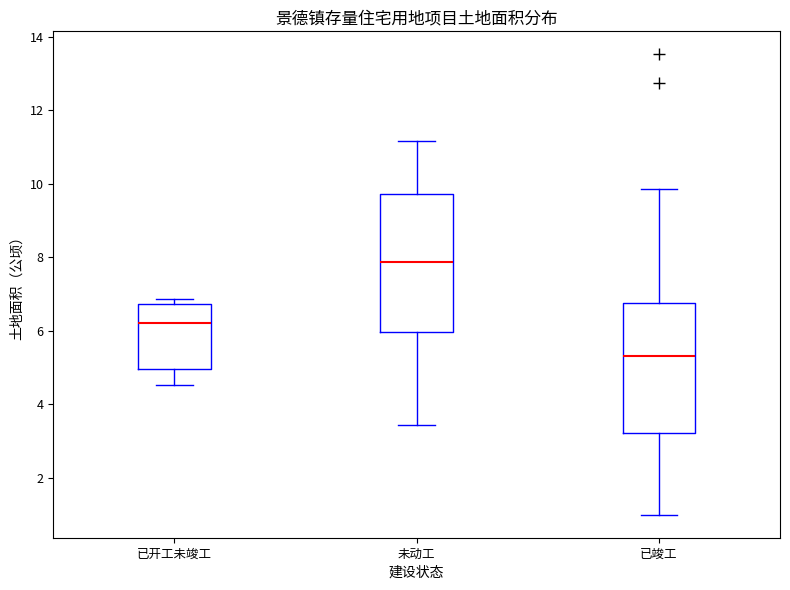

Where is the upper edge of the box for 已开工未竣工 on the y-axis? The values are not printed on the chart, so give them approximately, as read against the axis.

6.8